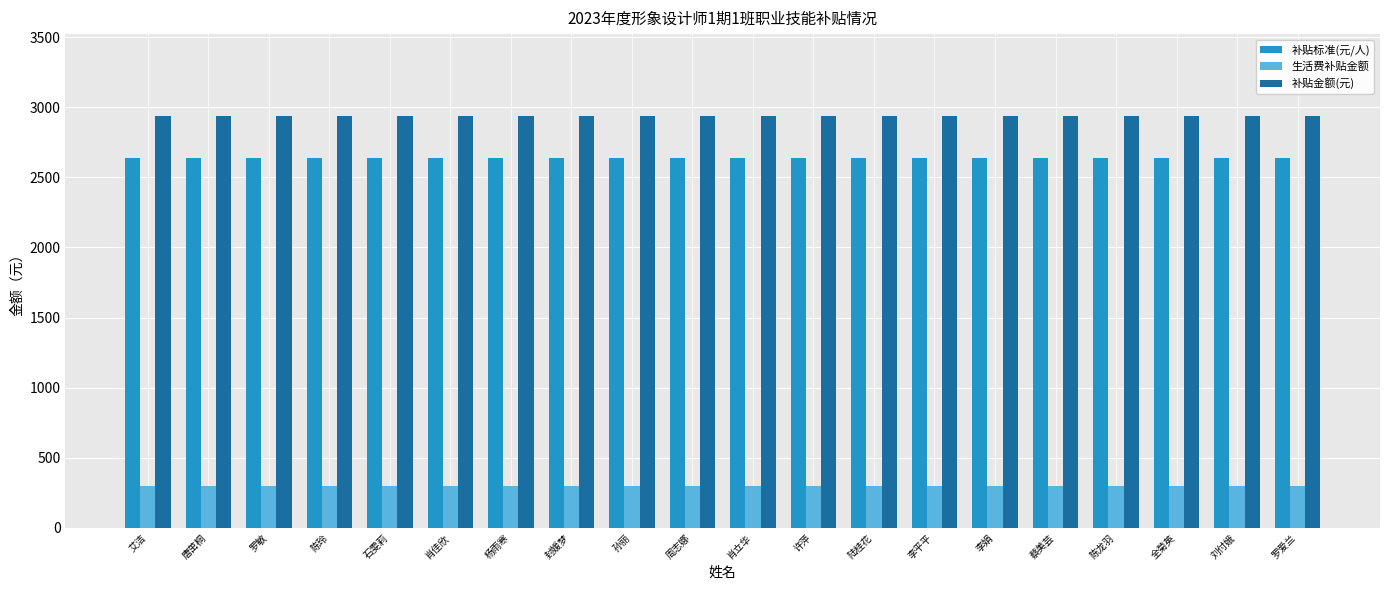

Rank the series by their maximum value, from highest to lowest.

补贴金额(元), 补贴标准(元/人), 生活费补贴金额